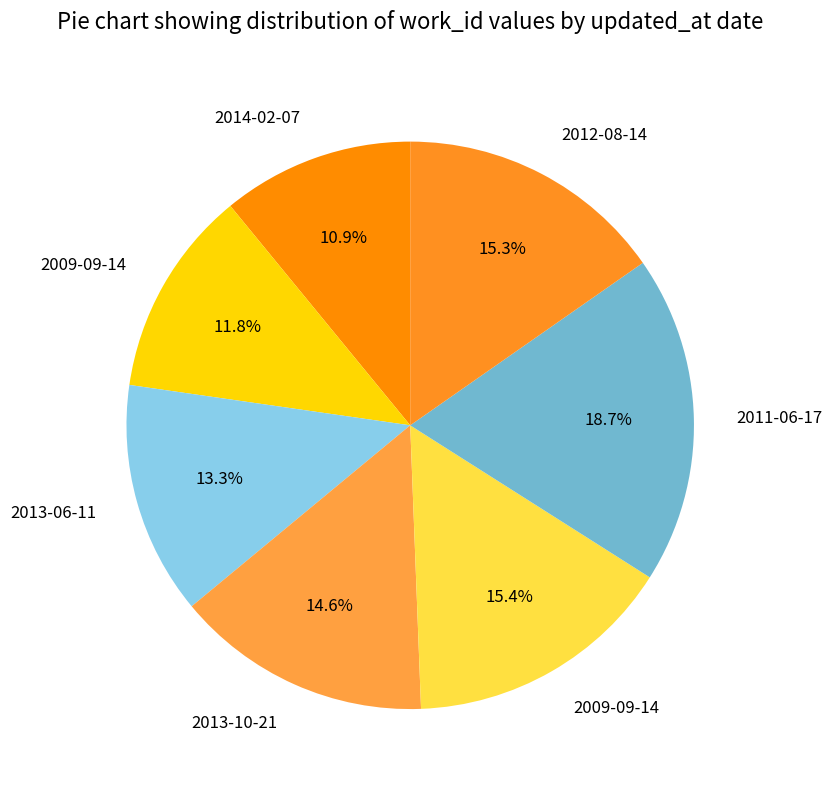

Count the number of slices in the pie.

7